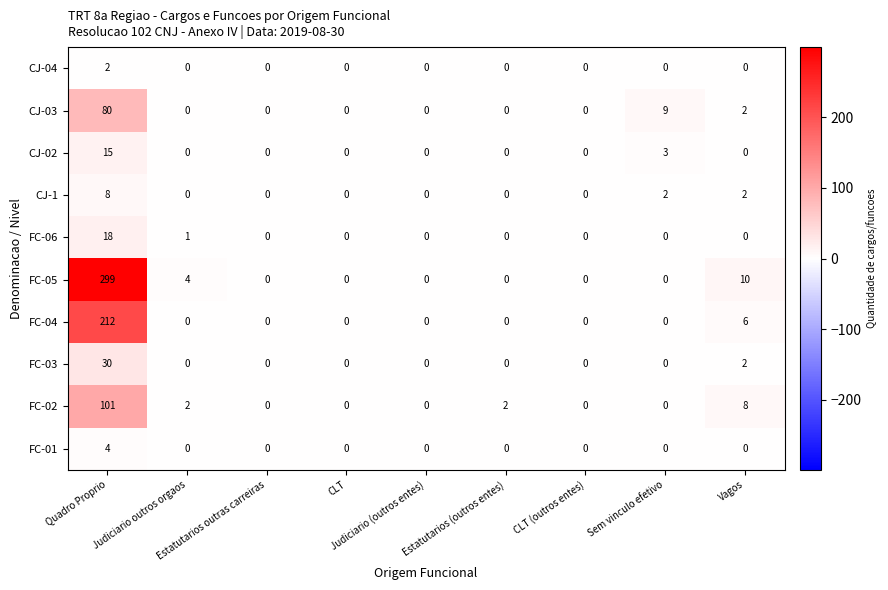

Which series has the largest total across all categories?

FC-05